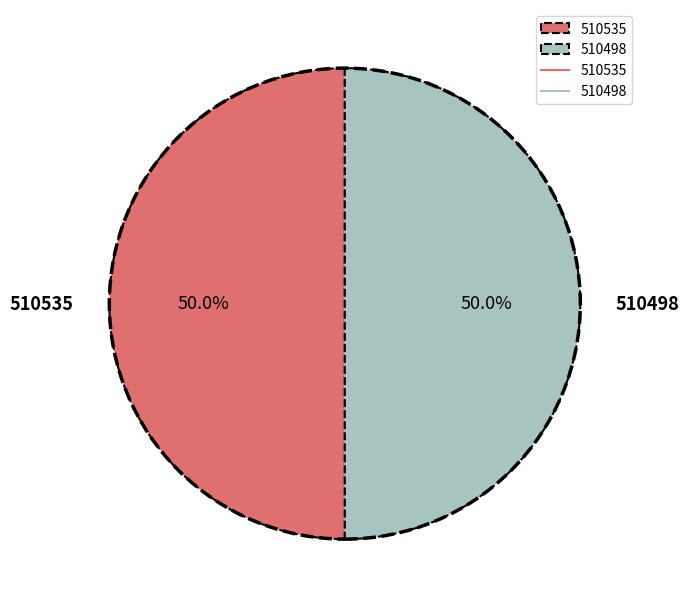

How many slices are in this pie chart?

2